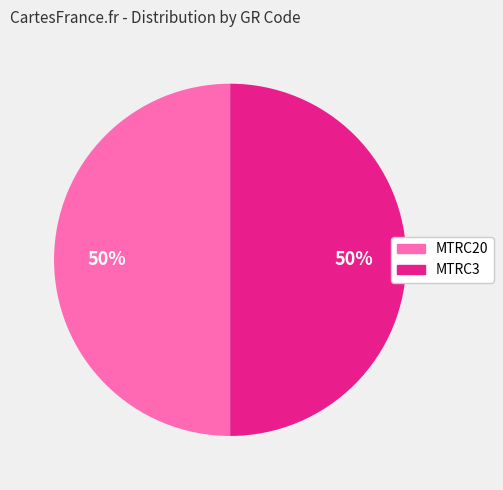

To the nearest percent, what is the combined percentage of MTRC20 and MTRC3?

100%